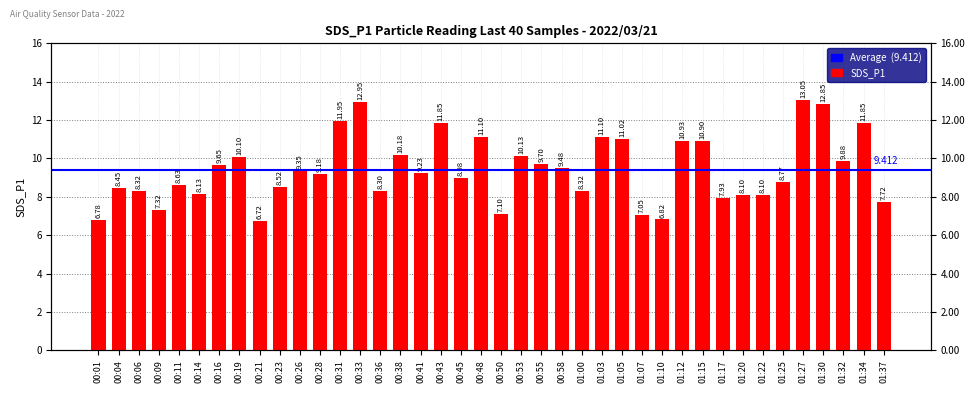

What is the greatest value displayed?

13.1